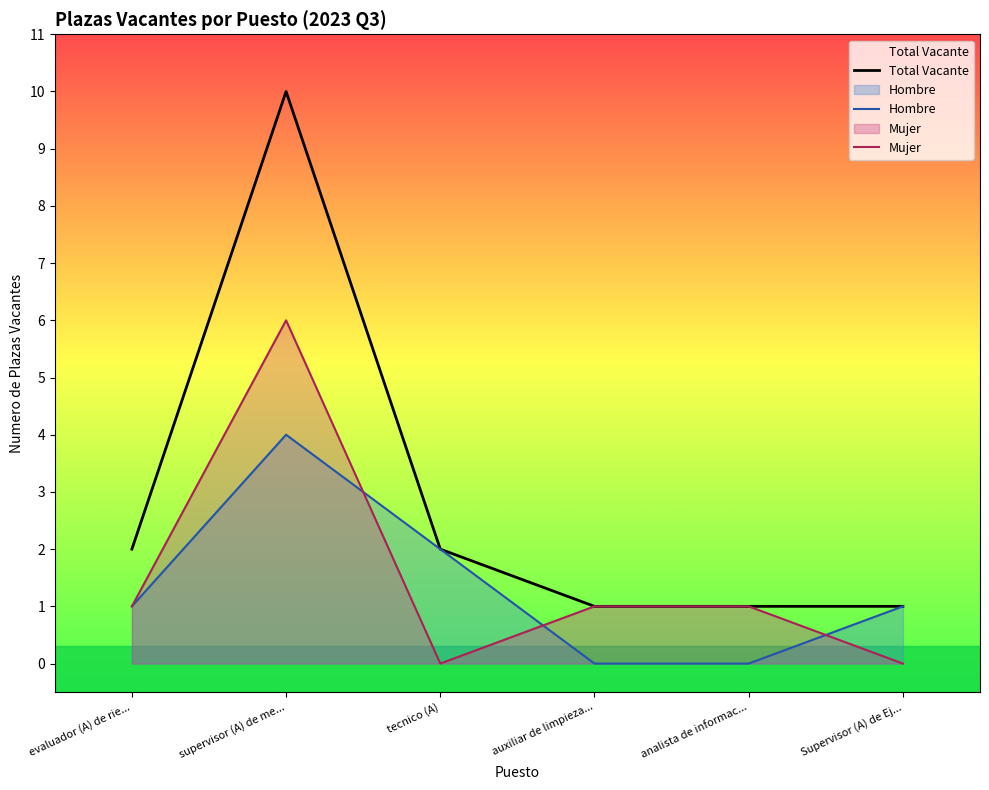

What is the label of the 2nd point from the right?

analista de informac...